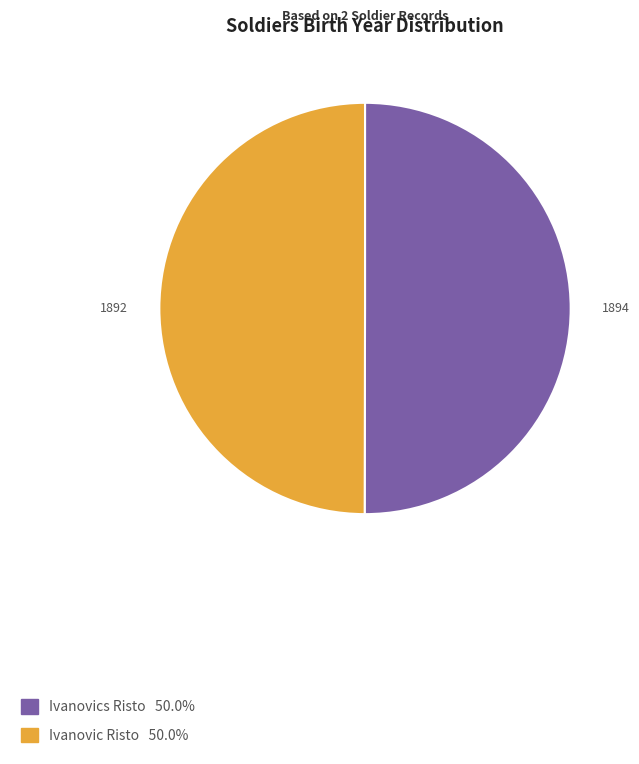

What is the ratio of the value at Ivanovics Risto 50.0% to the value at Ivanovic Risto 50.0%?

1.0